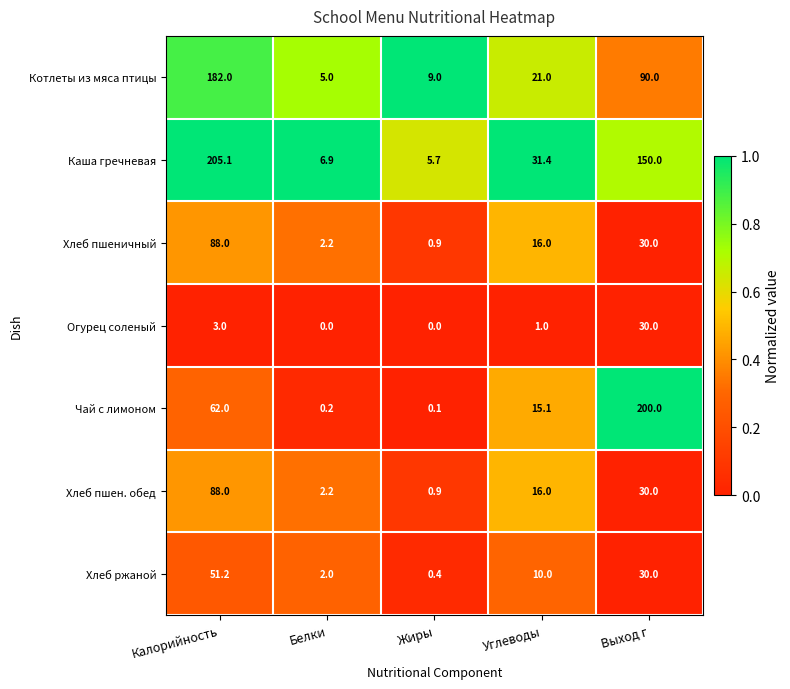

What is the difference between the Хлеб пшен. обед values at Выход г and Жиры?

29.1